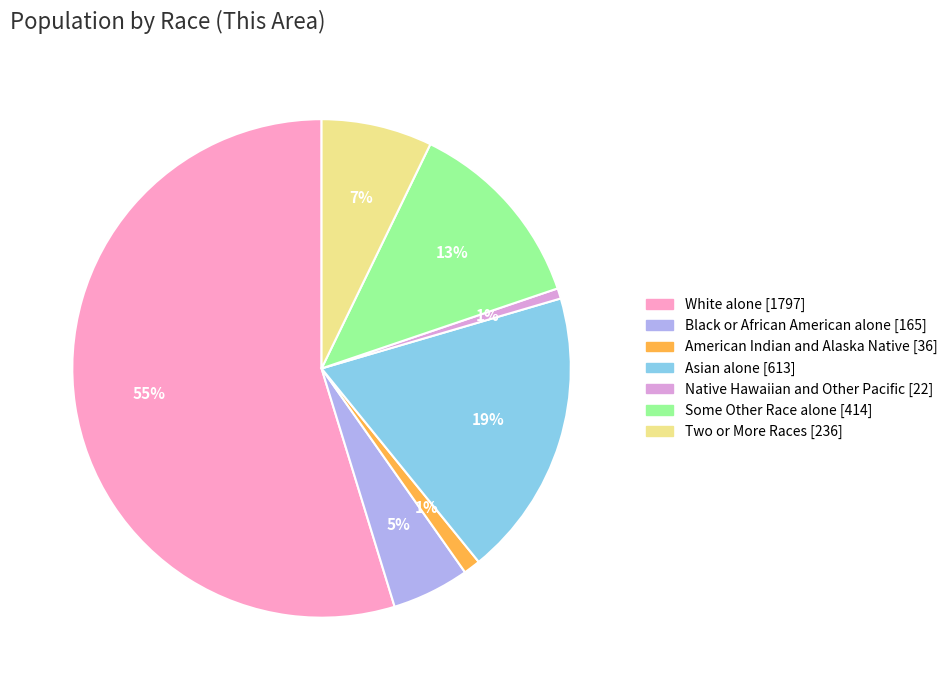

To the nearest percent, what is the difference between the American Indian and Alaska Native and Black or African American alone slice percentages?

4%